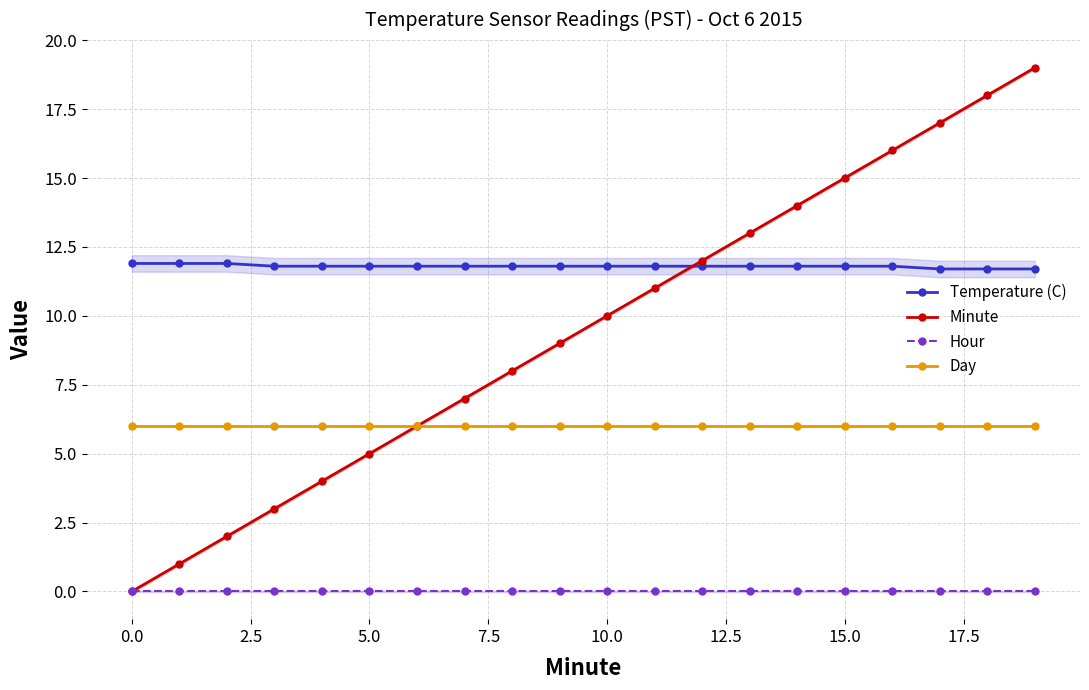

True or false: Day and Temperature (C) intersect in this chart.

False